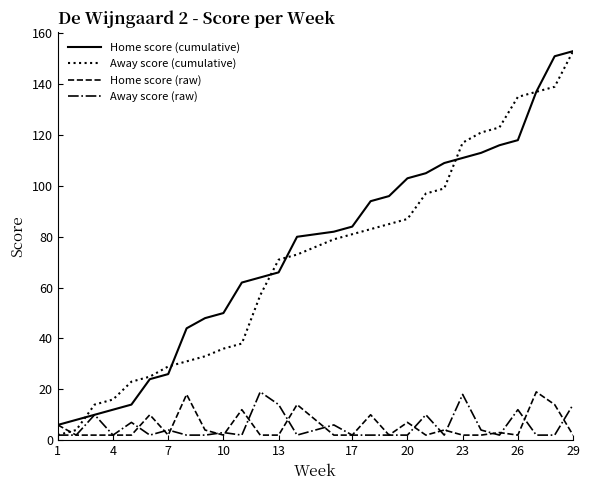

How many times do Away score (cumulative) and Home score (raw) cross each other?

1